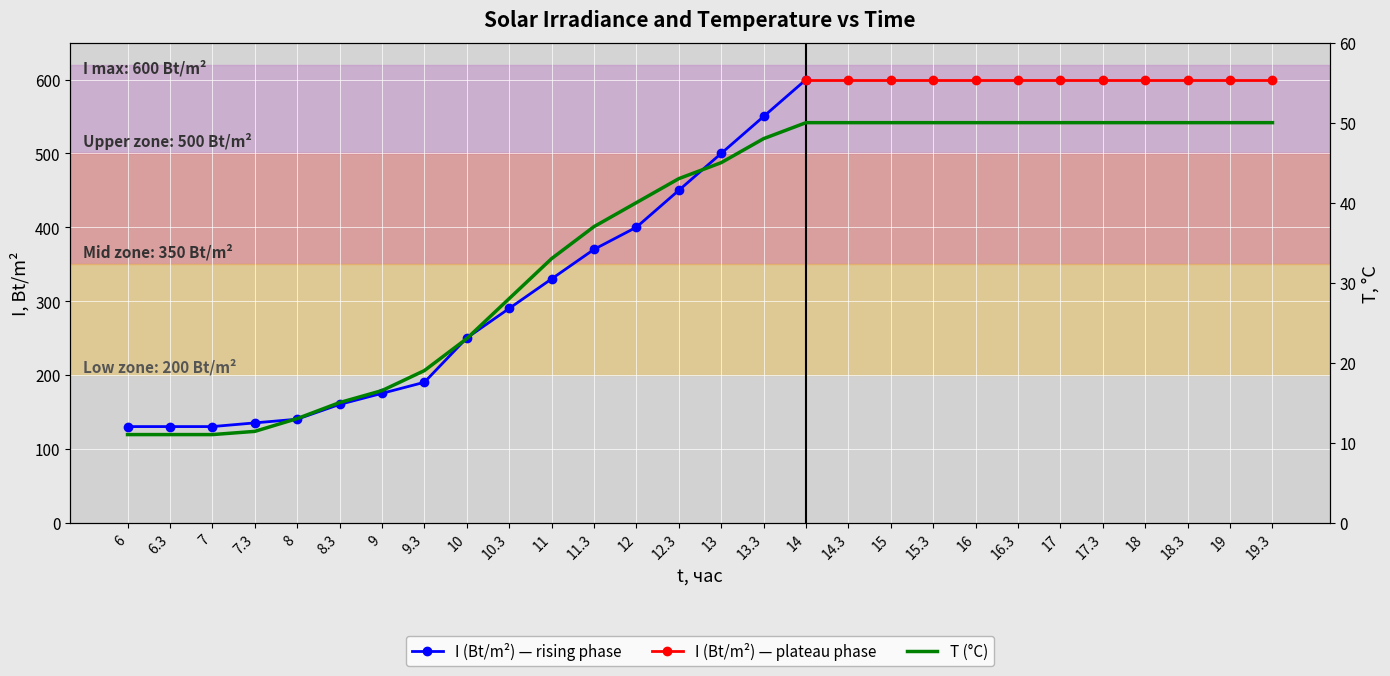

Reading left to right, extract all data points from this chart.

6=11.0	6.3=11.0	7=11.0	7.3=11.4	8=13.0	8.3=15.0	9=16.5	9.3=19.0	10=23.0	10.3=28.0	11=33.0	11.3=37.0	12=40.0	12.3=43.0	13=45.0	13.3=48.0	14=50.0	14.3=50.0	15=50.0	15.3=50.0	16=50.0	16.3=50.0	17=50.0	17.3=50.0	18=50.0	18.3=50.0	19=50.0	19.3=50.0